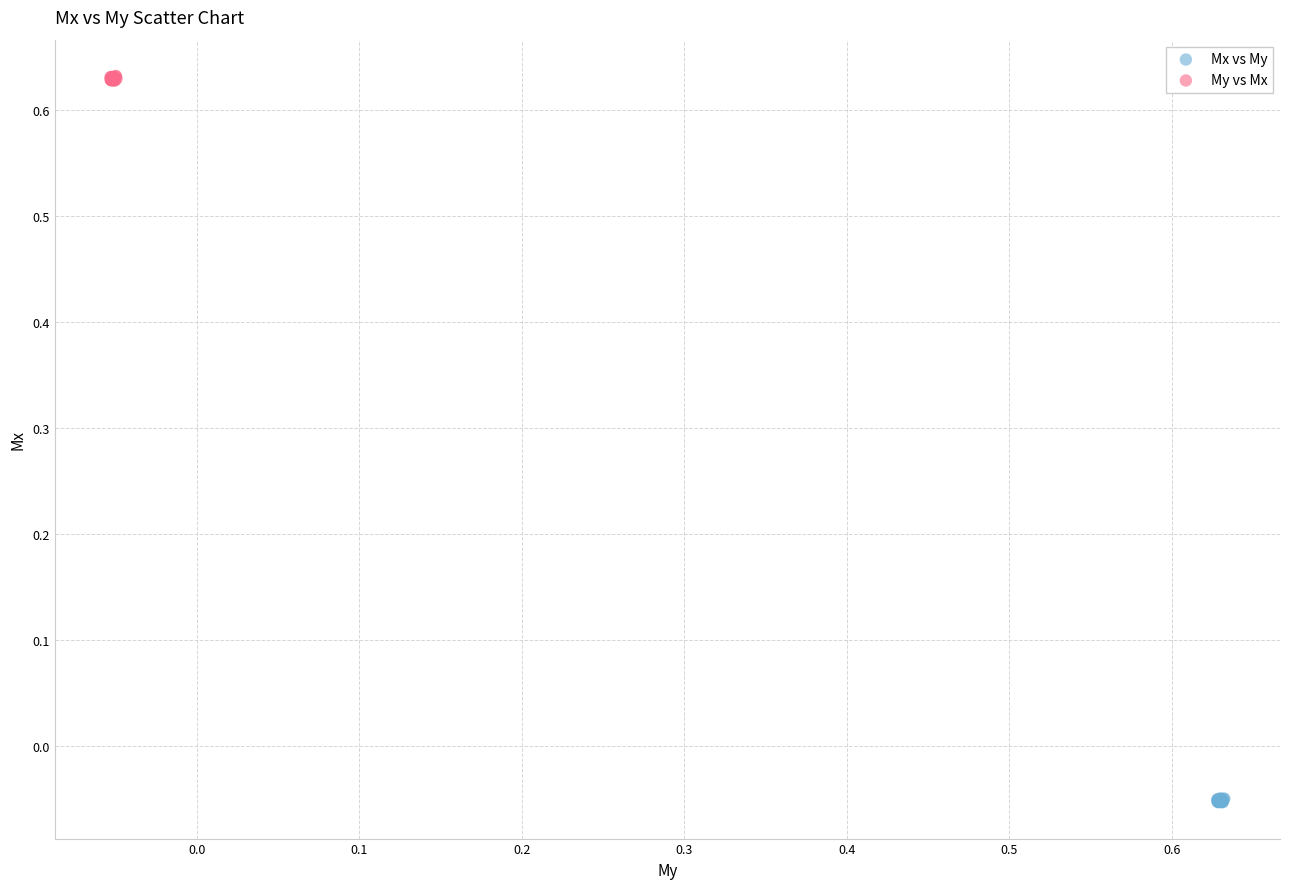

Which series contains the highest Y value?

My vs Mx